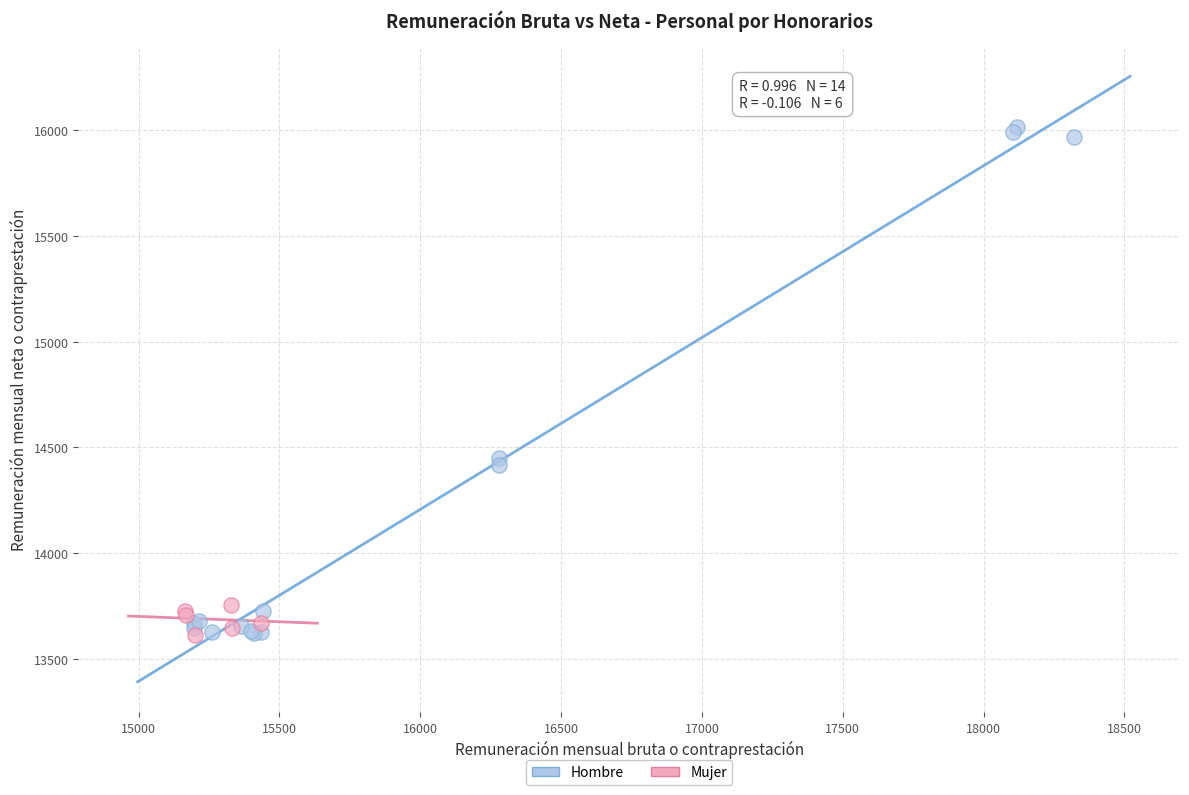

Which series contains the highest Y value?

Hombre